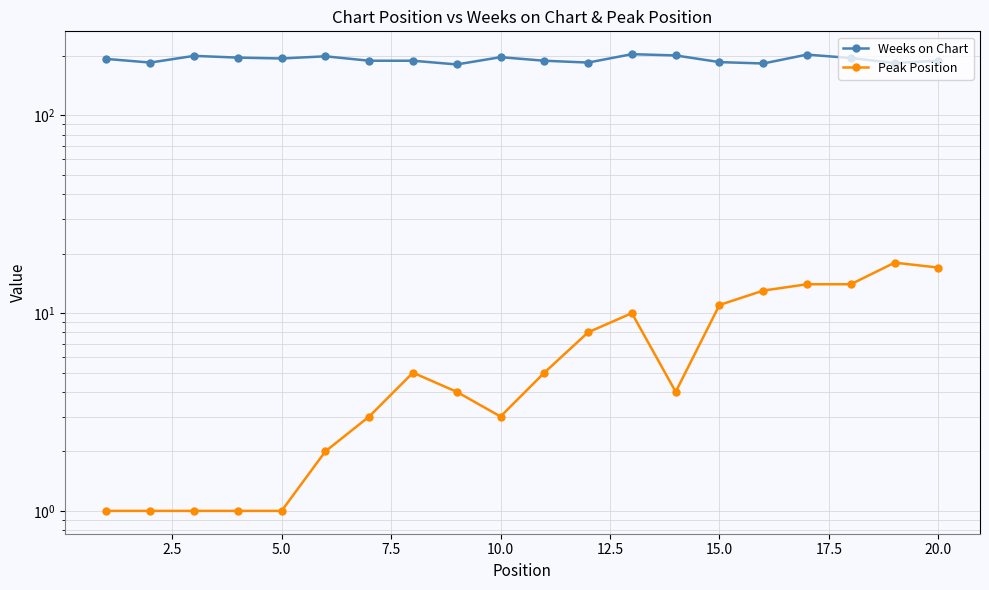

Which has a higher value, 15.0 or 20.0?

15.0